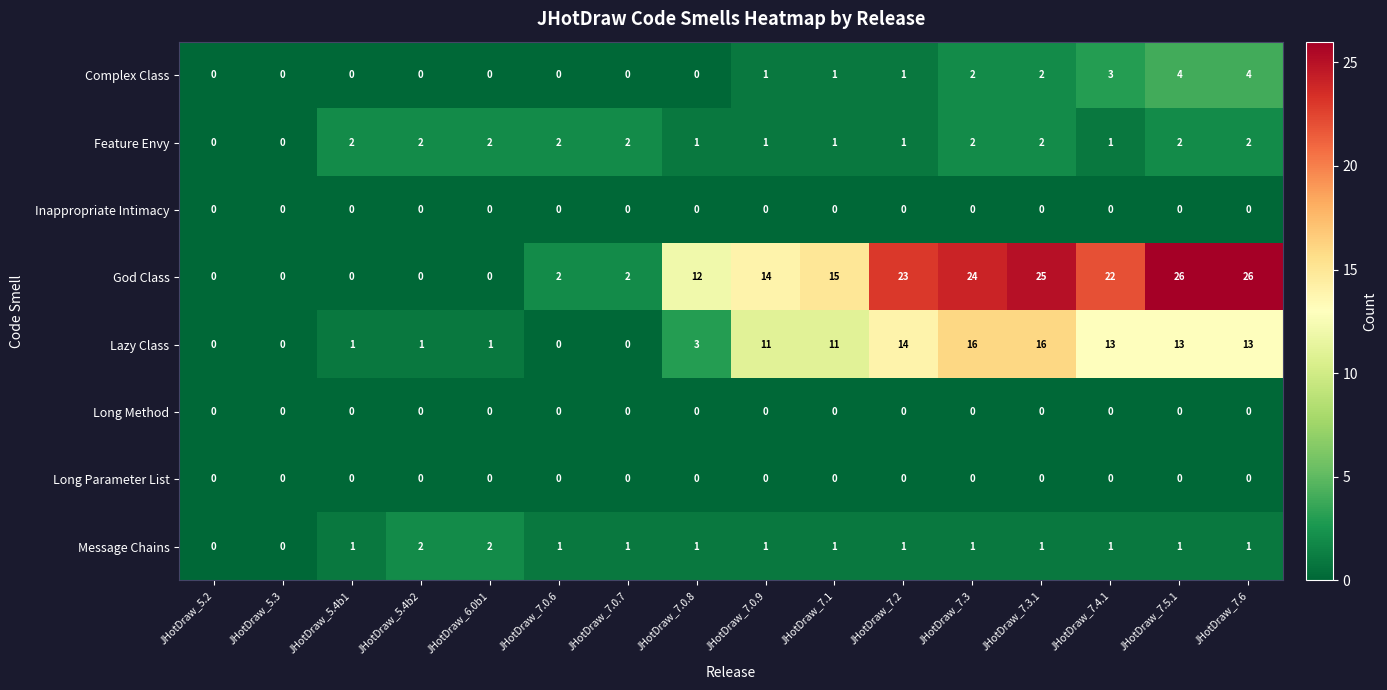

Which series has the largest range (max minus min)?

God Class